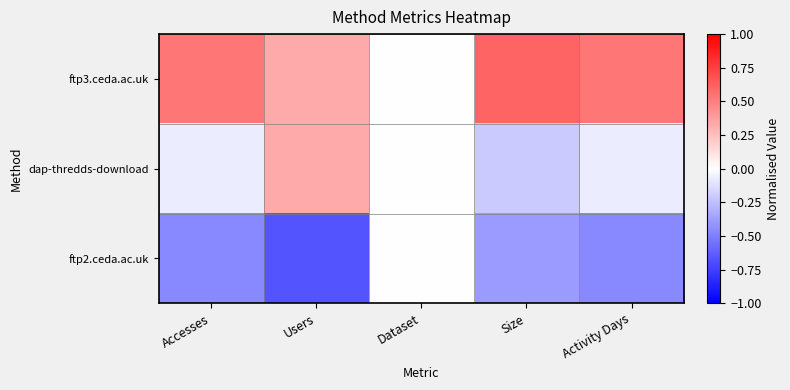

Reading left to right, what are all the values shown in this chart?

ftp3.ceda.ac.uk: Accesses=0.5	Users=0.3	Dataset=0.0	Size=0.6	Activity Days=0.5
dap-thredds-download: Accesses=-0.1	Users=0.3	Dataset=0.0	Size=-0.2	Activity Days=-0.1
ftp2.ceda.ac.uk: Accesses=-0.5	Users=-0.7	Dataset=0.0	Size=-0.4	Activity Days=-0.5